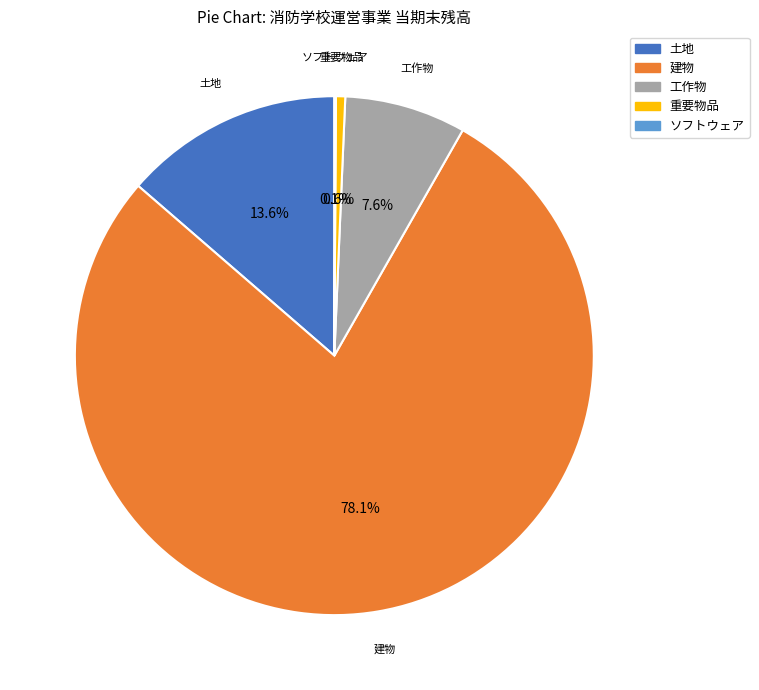

What is the ratio of the value at 建物 to the value at 工作物?

10.3